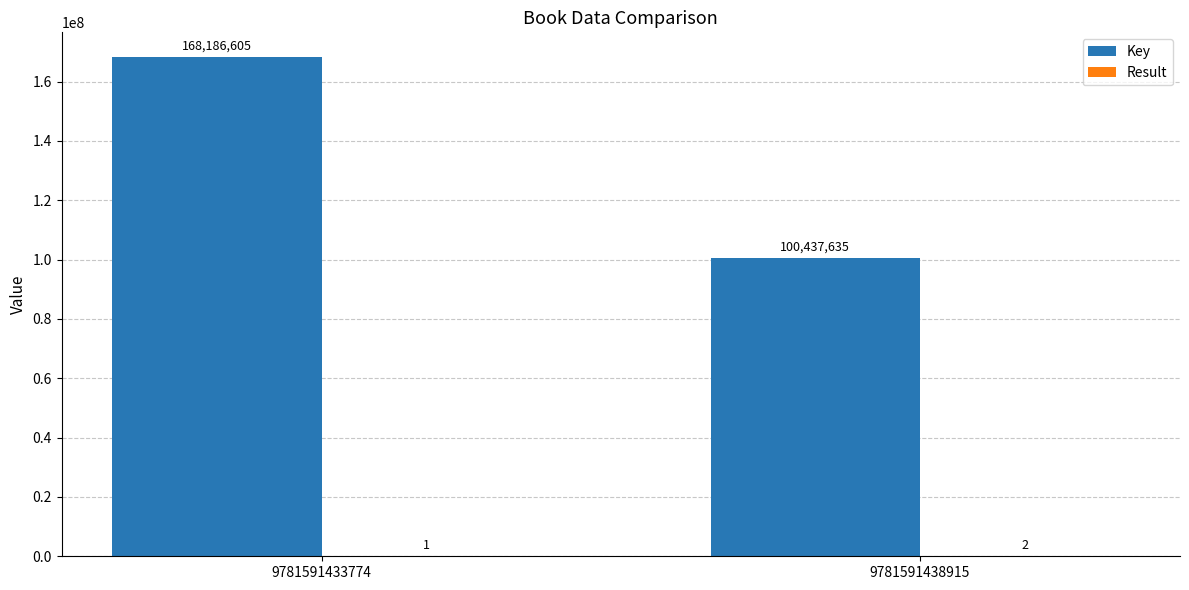

What value does the Key series have at 9781591438915, to the nearest 50?

100437650